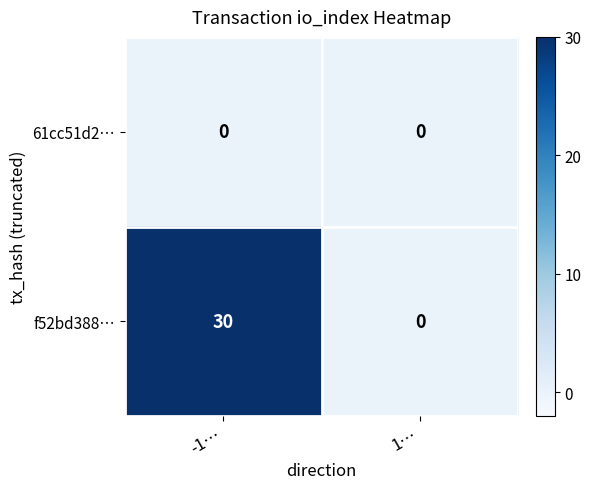

Reading left to right, extract all data points from this chart.

61cc51d2…: 0	0
f52bd388…: 30	0